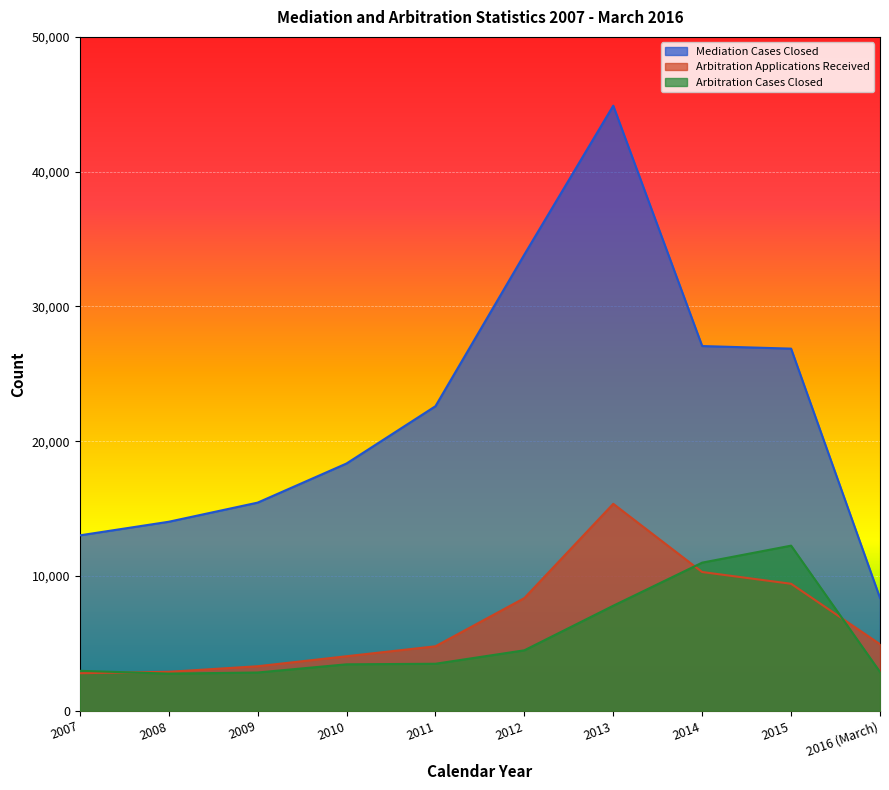

The Arbitration Cases Closed series shows 3976 at 2009. True or false?

False